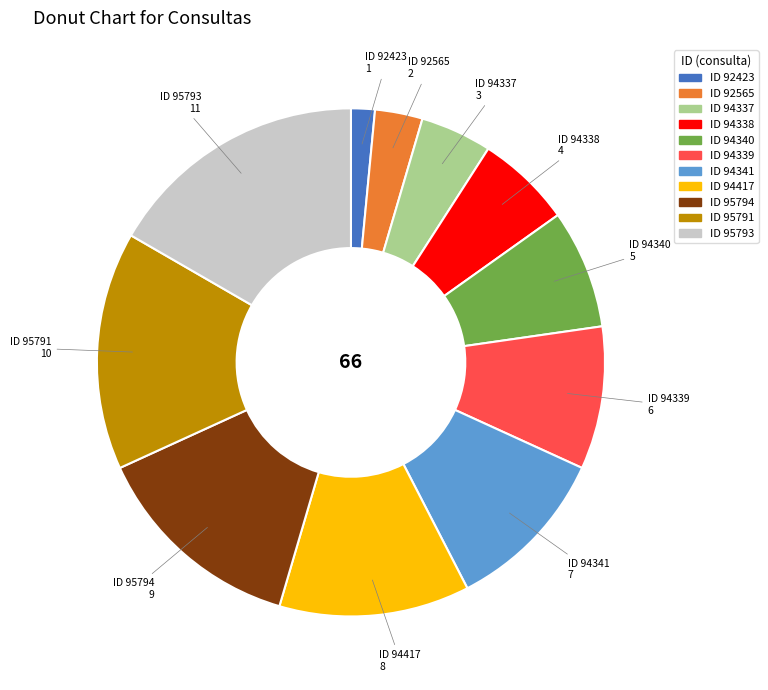

The ID 94340 slice represents 1% of the pie. True or false?

False